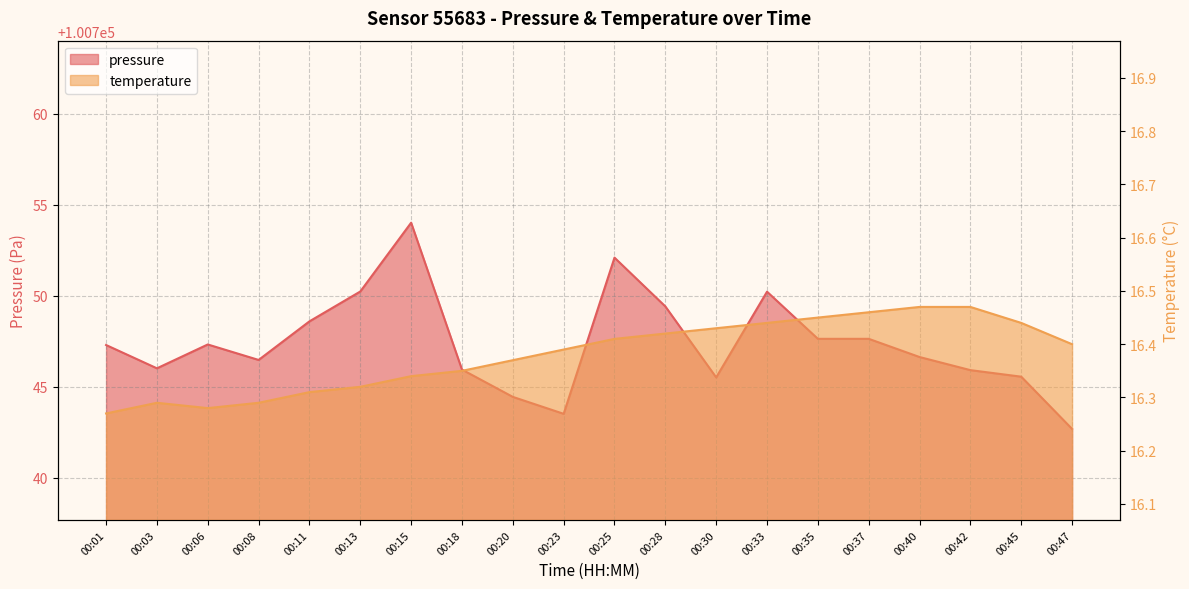

List the series in order of their overall mean, lowest first.

temperature, pressure